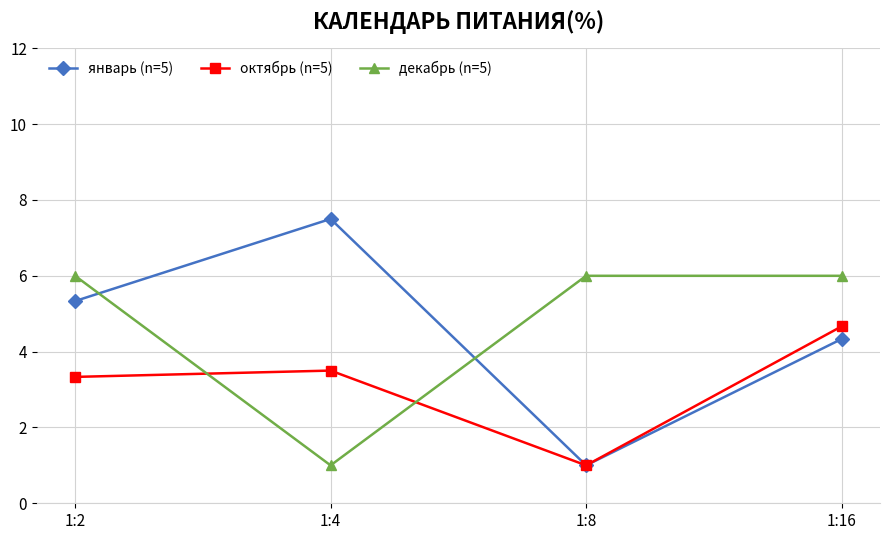

Is it true that октябрь (n=5) equals 4.7 at 1:16?

True